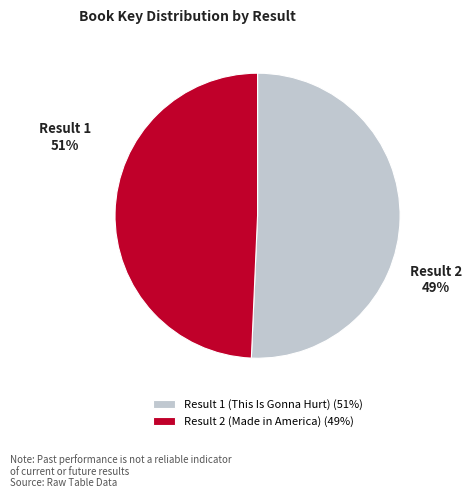

Is there any slice that represents more than half of the pie?

Yes